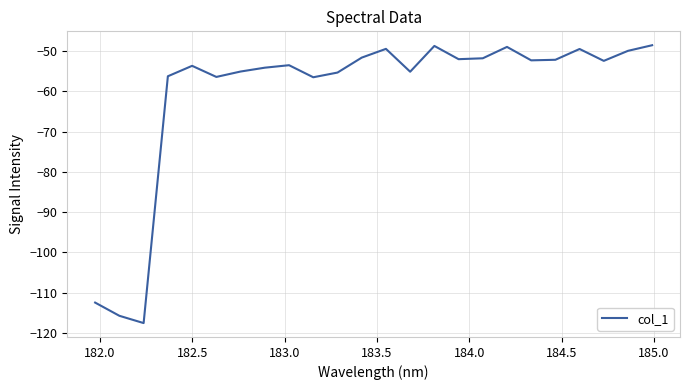

What is the average value?

-60.4